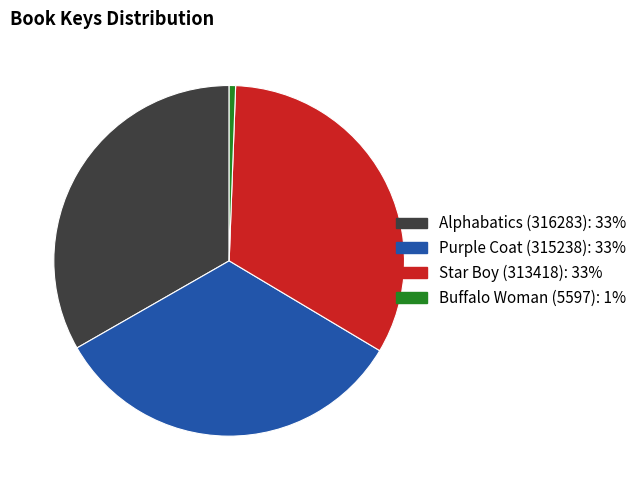

Is there any slice that represents more than half of the pie?

No